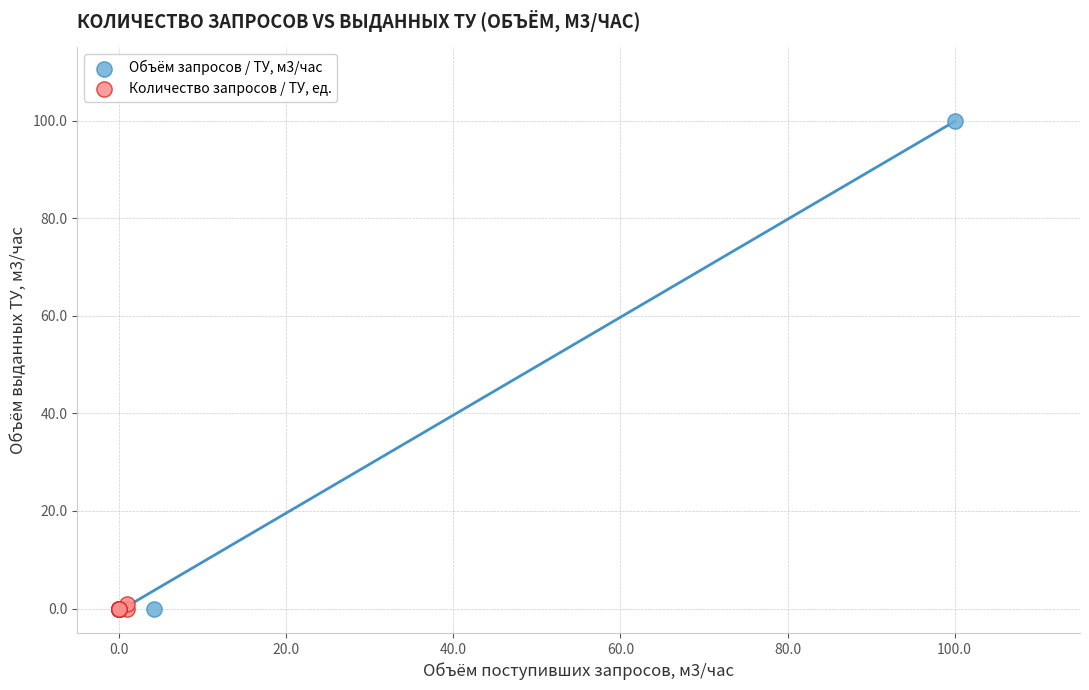

Which series reaches the maximum Y coordinate?

Объём запросов / ТУ, м3/час